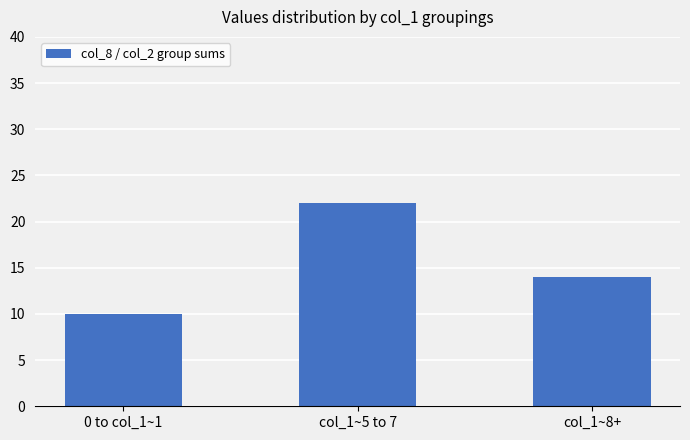

What is the change in value from 0 to col_1~1 to col_1~5 to 7?

+12